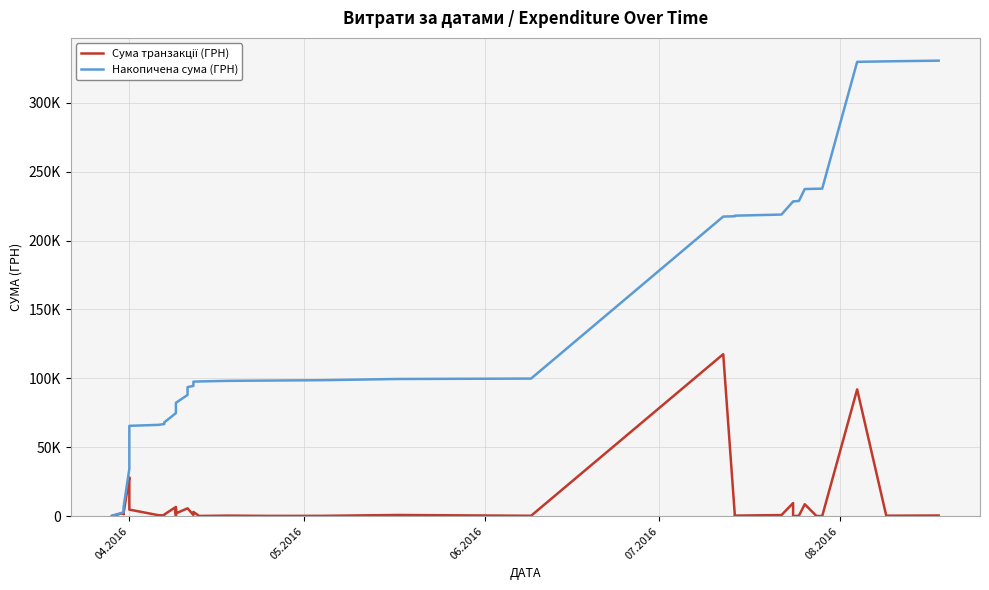

What is the difference between the second highest and minimum values in the Накопичена сума (ГРН) series?

329970.6